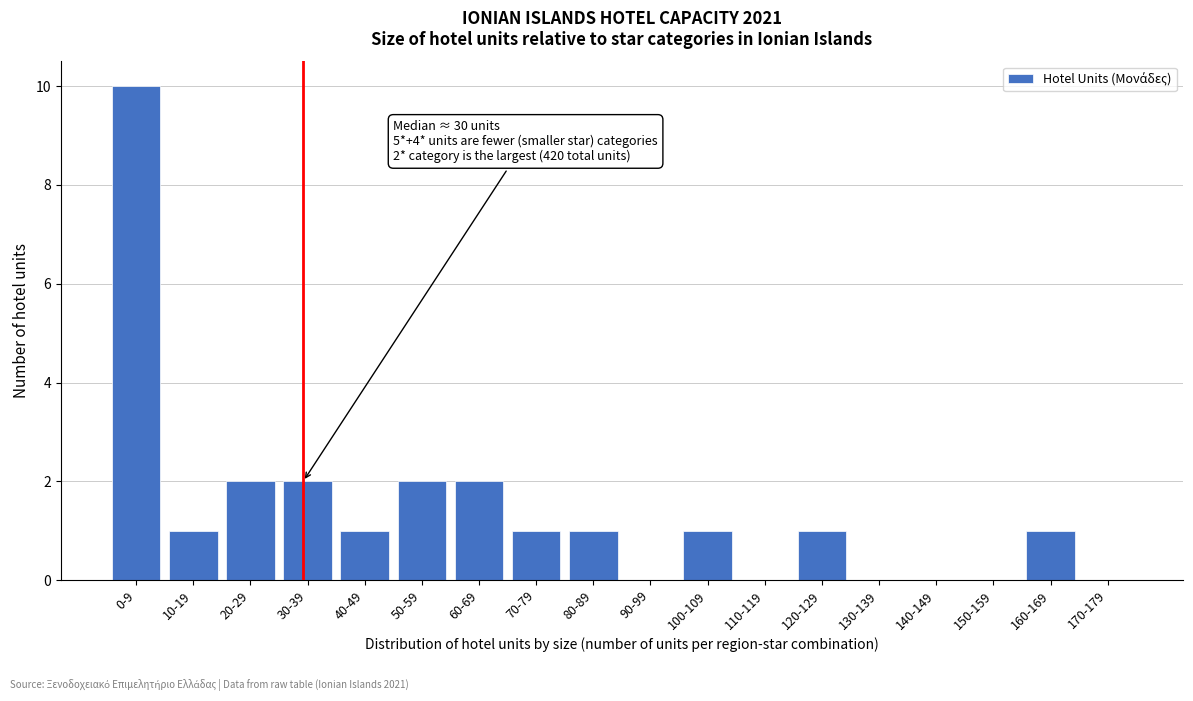

Reading left to right, extract all data points from this chart.

0-9=10	10-19=1	20-29=2	30-39=2	40-49=1	50-59=2	60-69=2	70-79=1	80-89=1	90-99=0	100-109=1	110-119=0	120-129=1	130-139=0	140-149=0	150-159=0	160-169=1	170-179=0